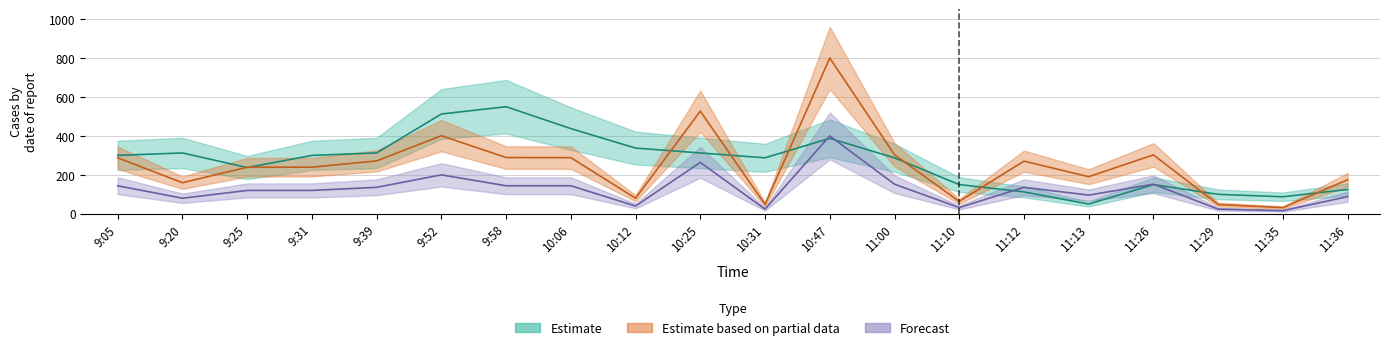

What is the difference between the second highest and second lowest values in the Estimate series?

425.0